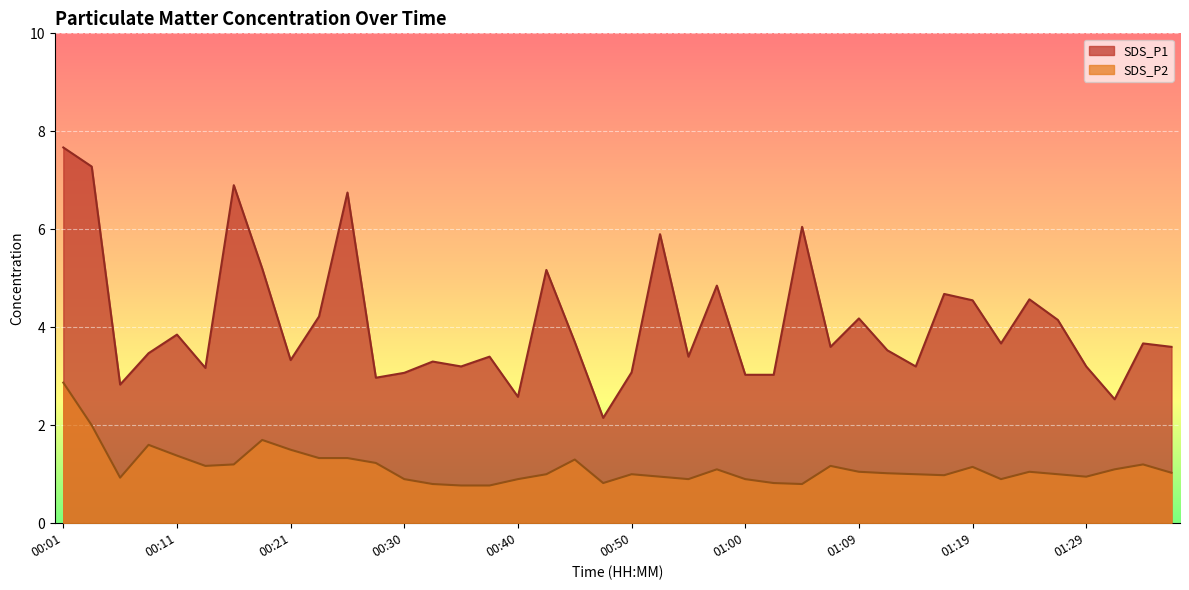

Which series has the widest spread of values?

SDS_P1